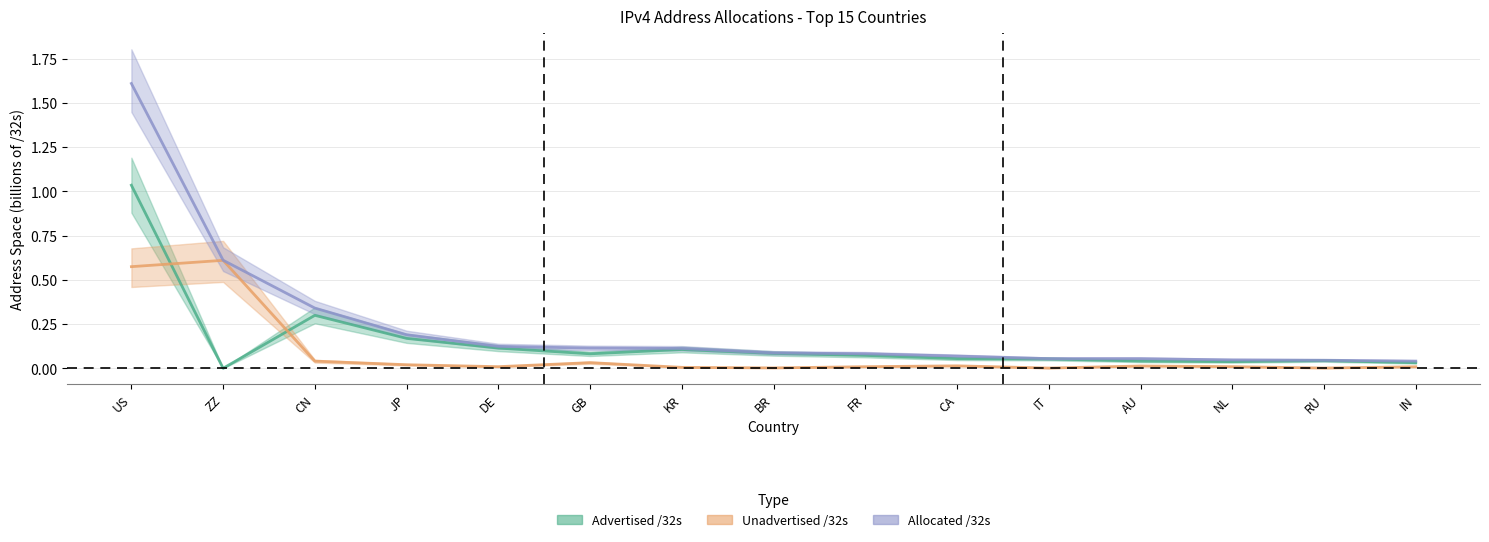

At which label is Allocated /32s closest to 0?

IN